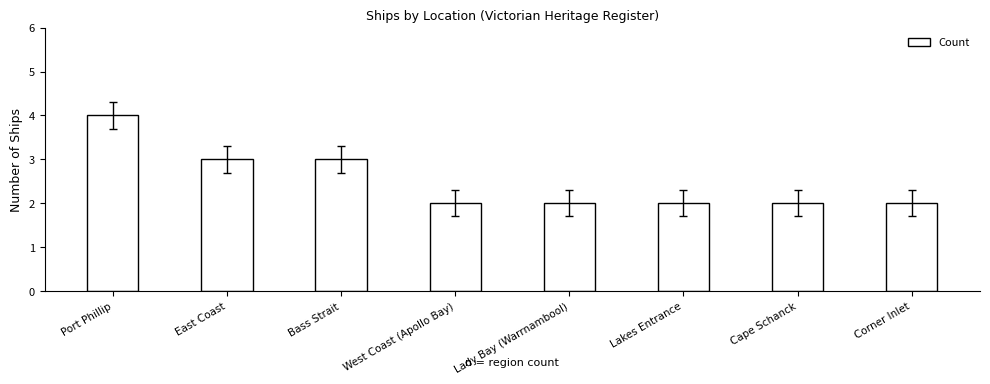

What is the sum of all values?

20